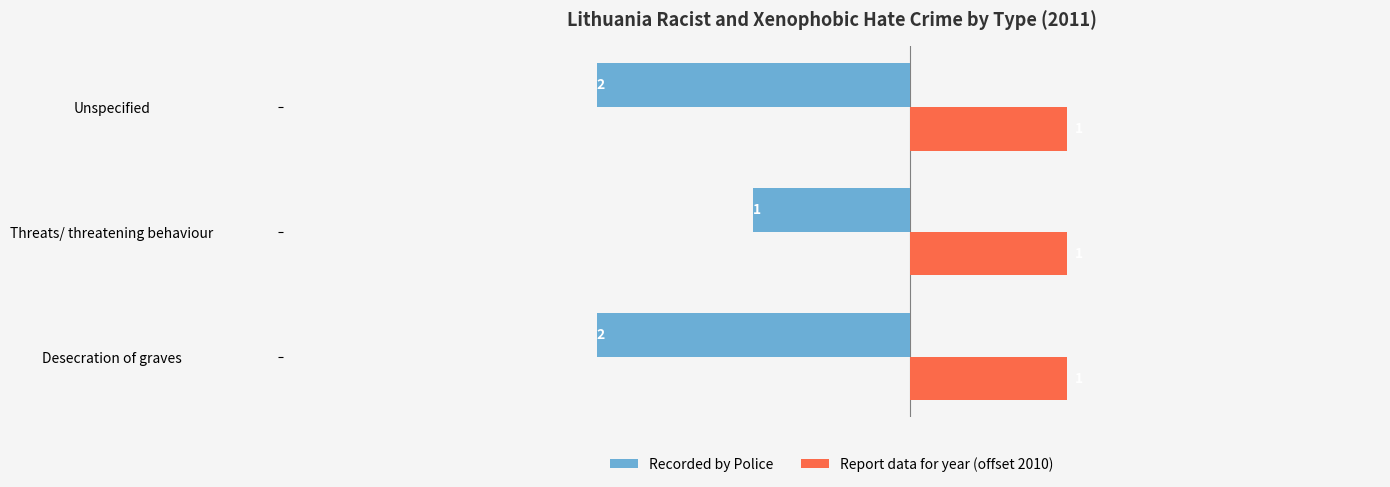

Count the number of data series in this chart.

2